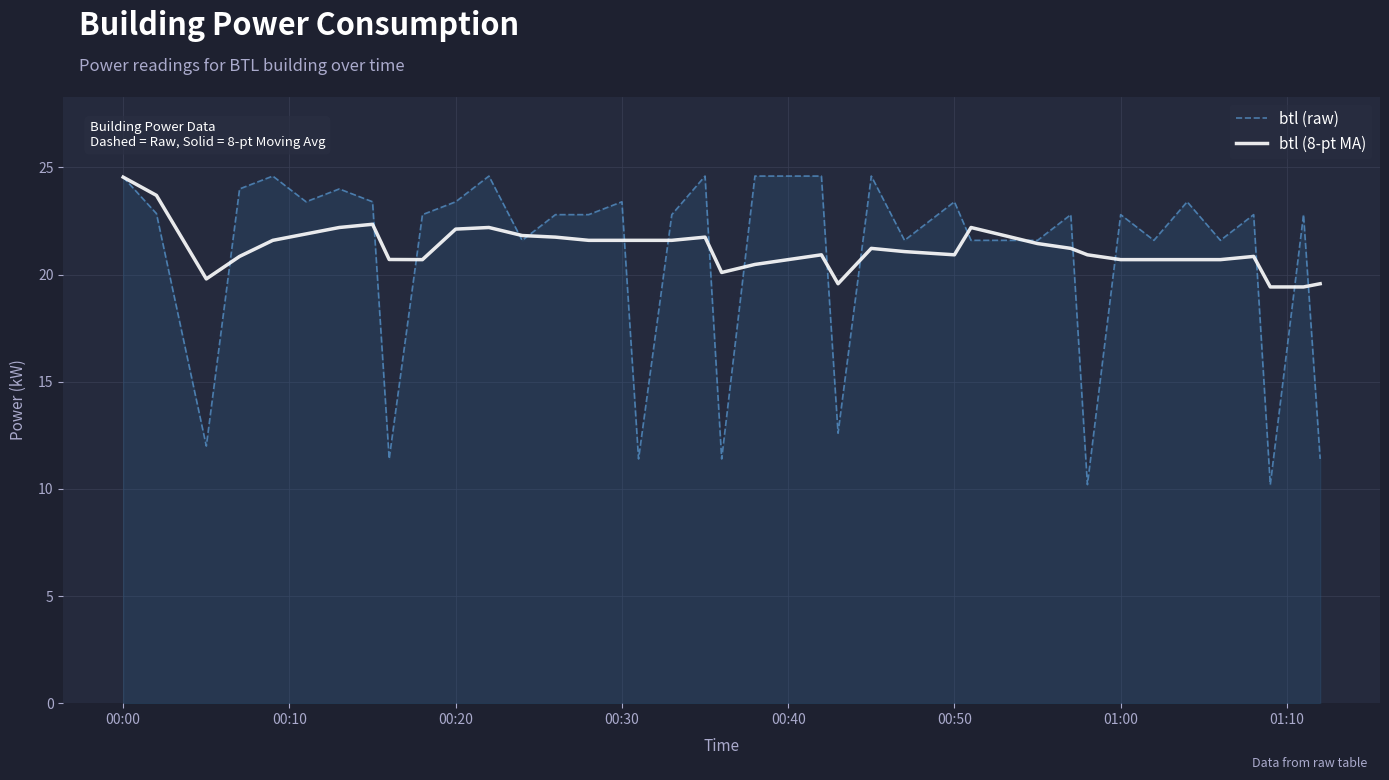

What is the difference between the second highest and minimum values in the btl (8-pt MA) series?

4.3